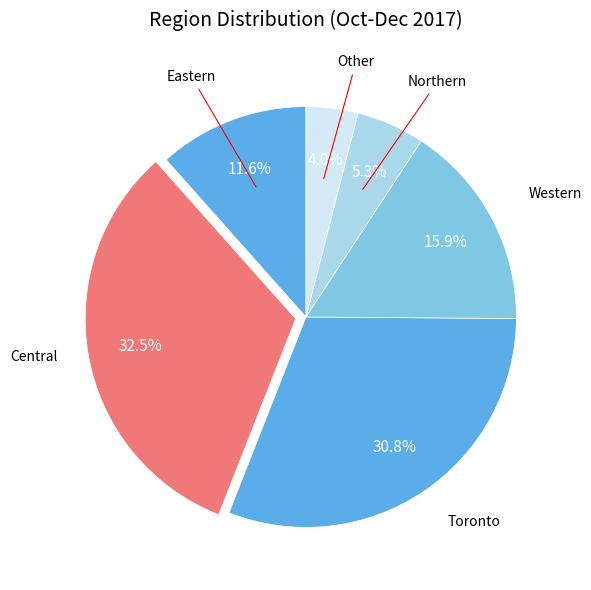

Count the number of slices in the pie.

6